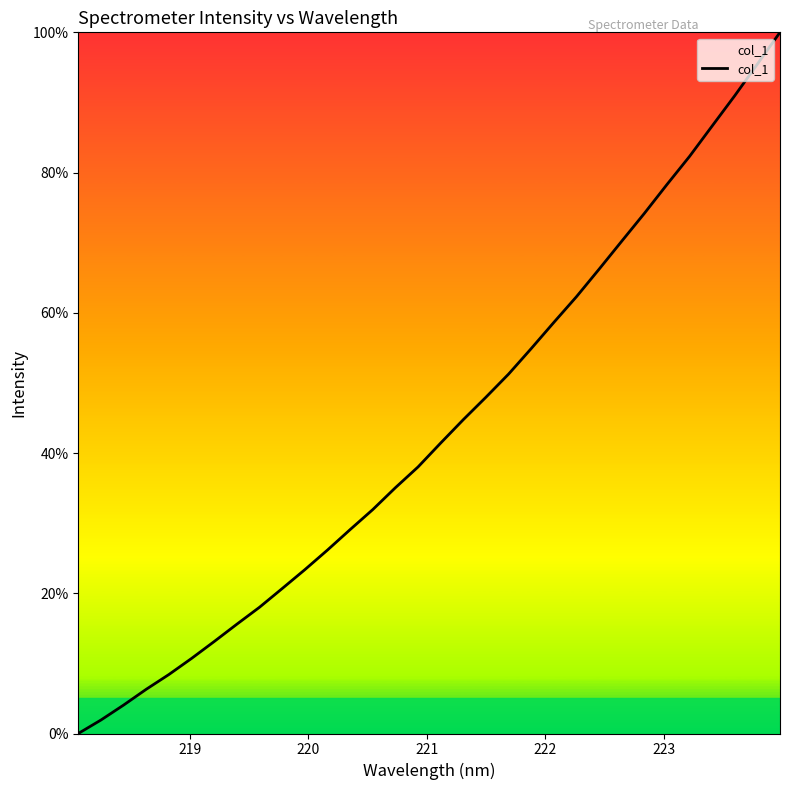

What is the sum of all values?

1388.0